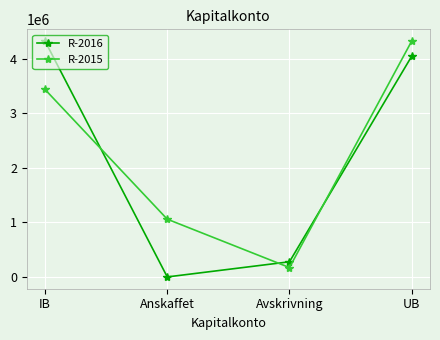

Where is the first local minimum for R-2016?

Anskaffet